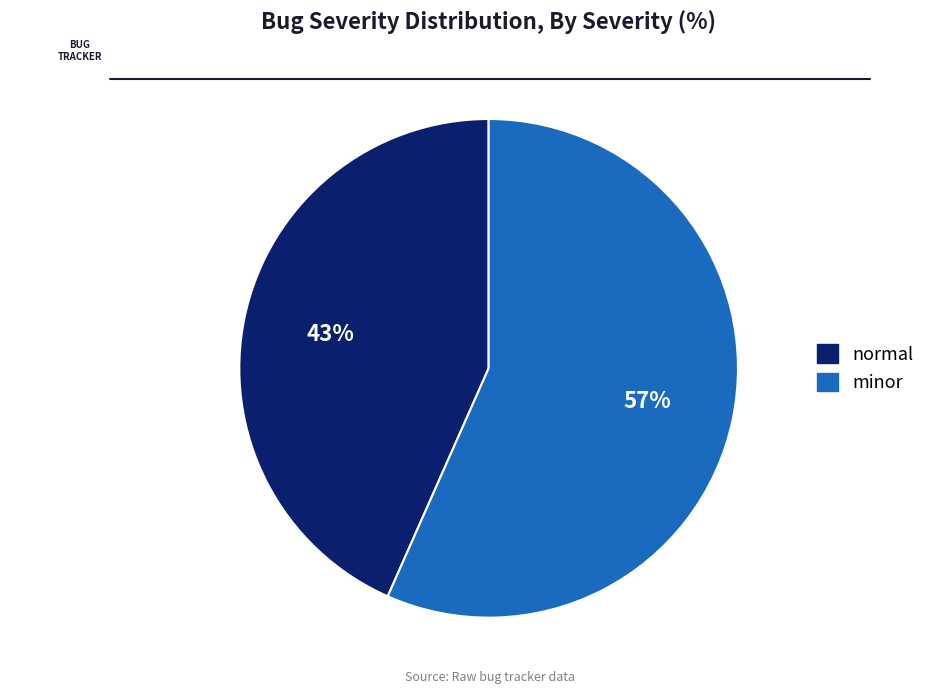

To the nearest percent, what is the combined percentage of normal and minor?

100%